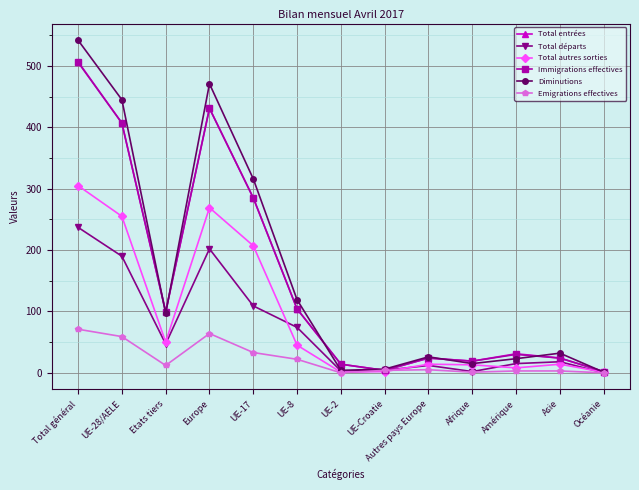

What is the label of the 3rd point from the right?

Amérique